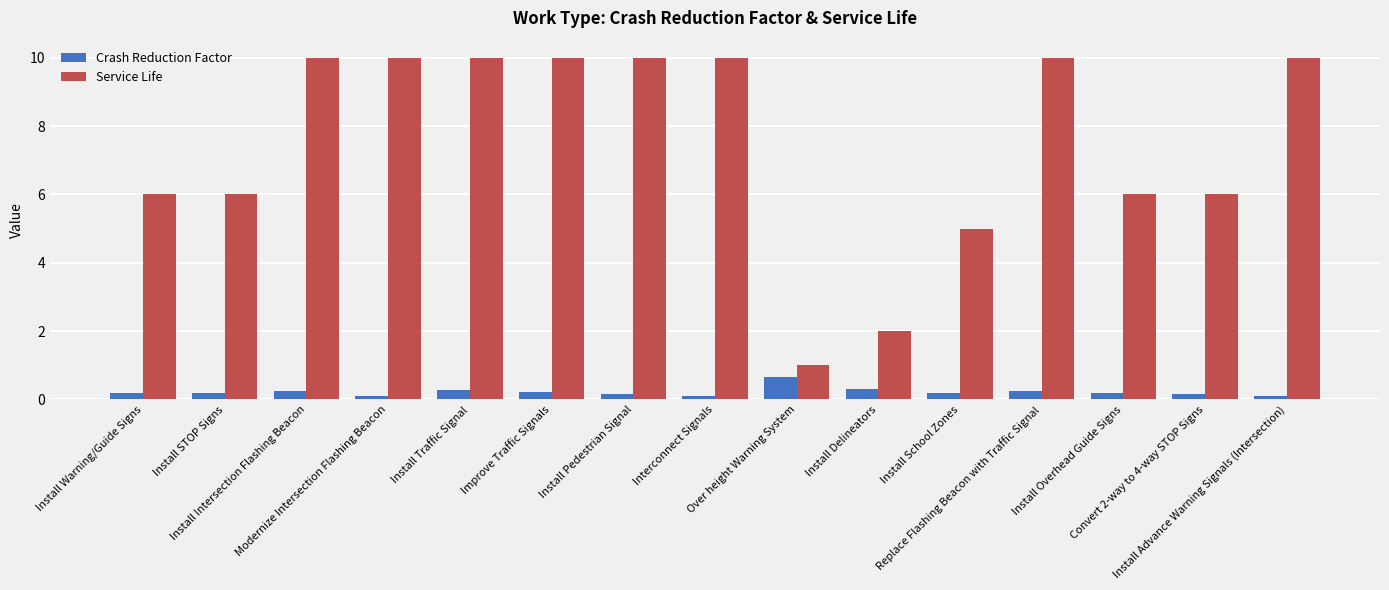

What is the greatest value displayed?

10.0